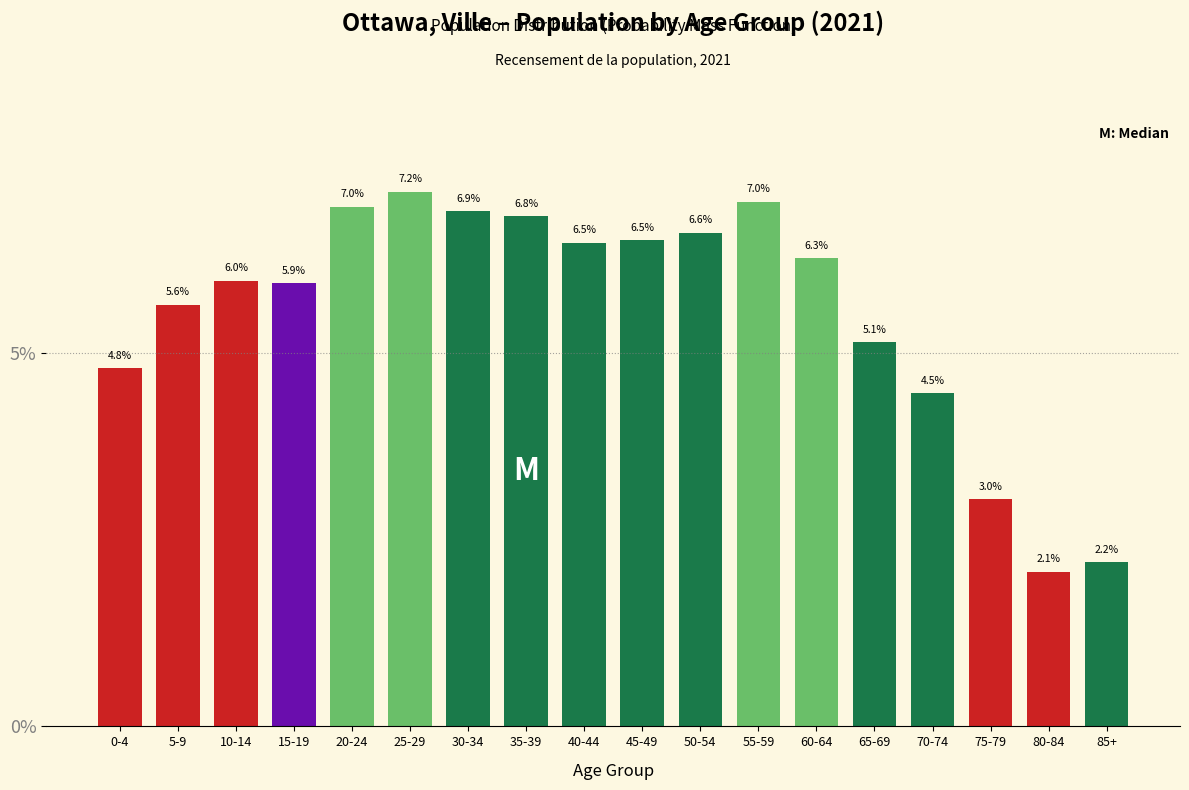

Are the bars horizontal?

No